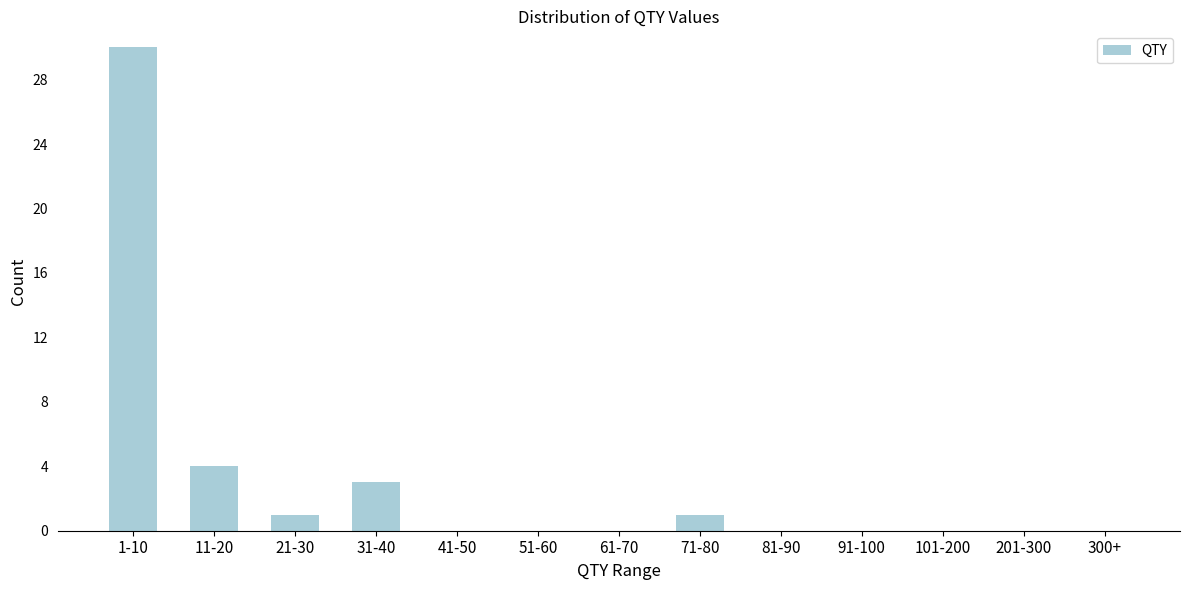

Reading left to right, transcribe all the data shown in this chart.

1-10=30	11-20=4	21-30=1	31-40=3	41-50=0	51-60=0	61-70=0	71-80=1	81-90=0	91-100=0	101-200=0	201-300=0	300+=0